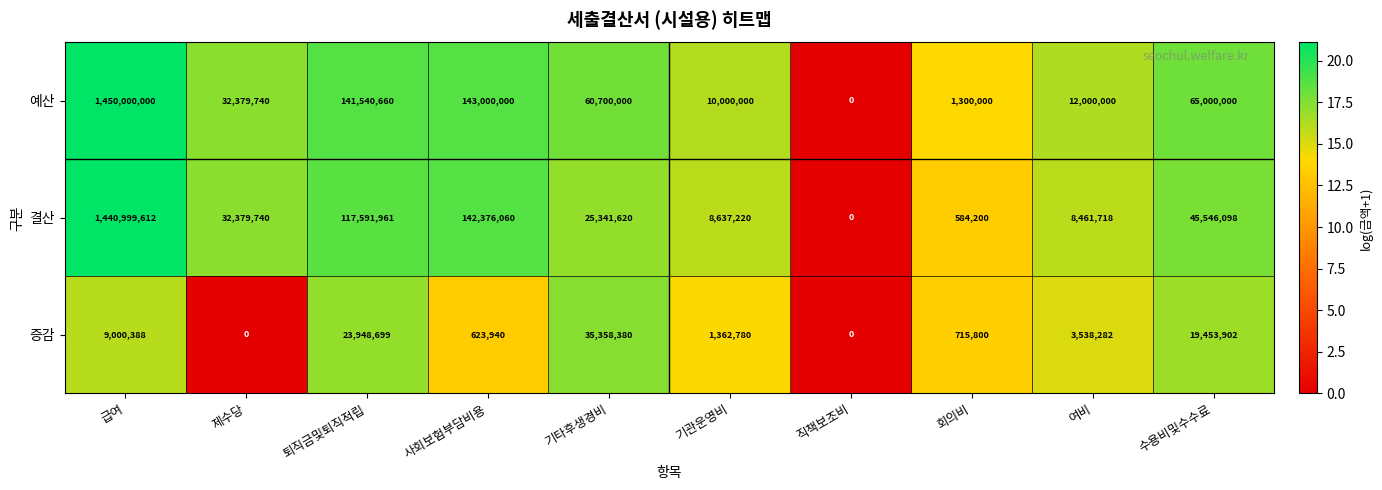

The value of 결산 at 여비 is 8461718. True or false?

True